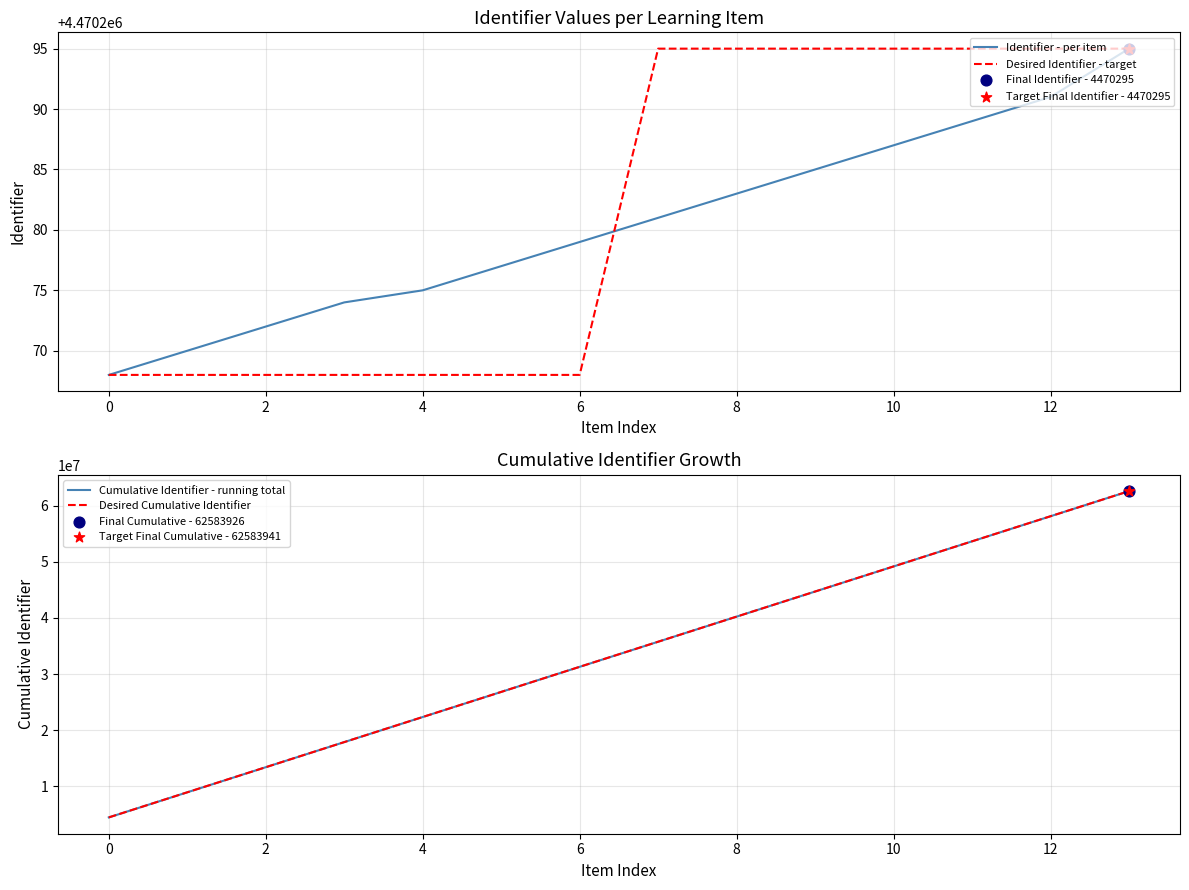

What is the total value across all series at 10?

71524338